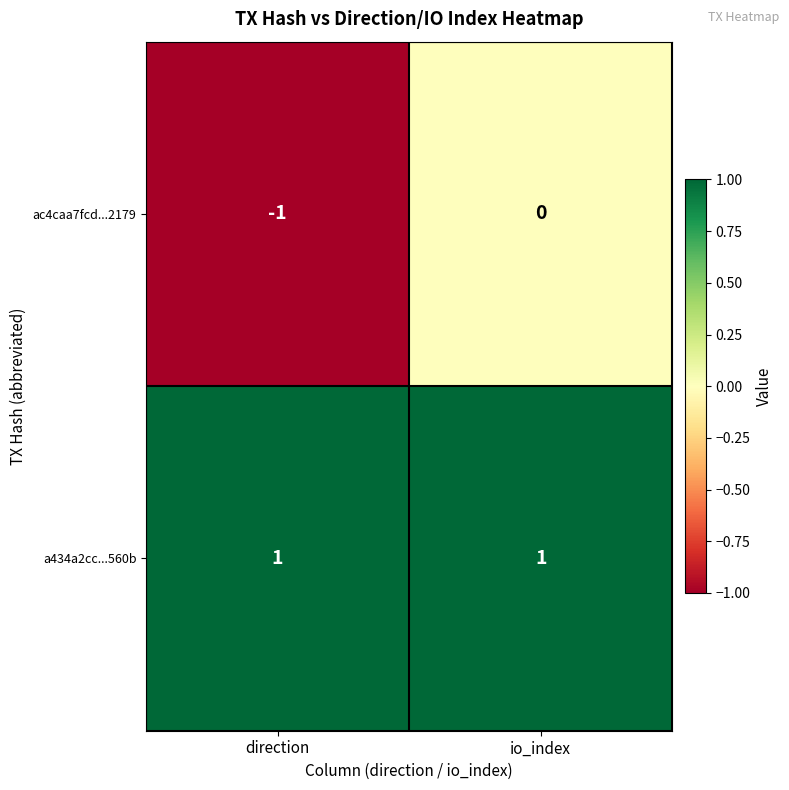

Which series has the widest spread of values?

ac4caa7fcd...2179